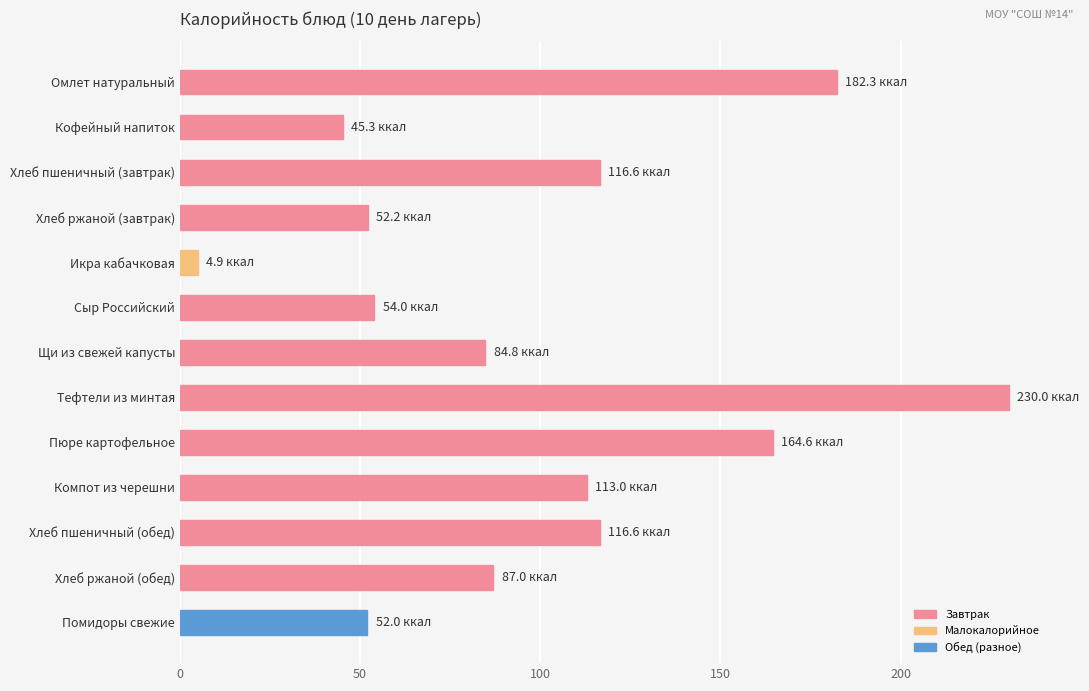

How many values are below 87?

6